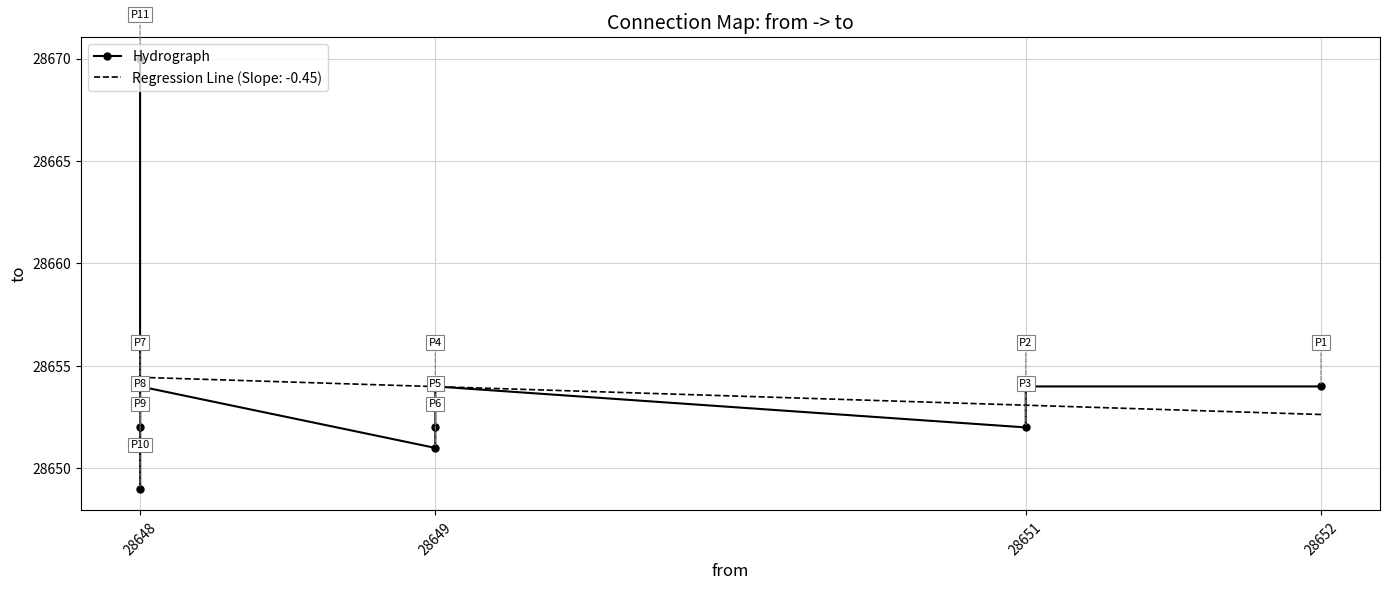

How many lines are shown in the chart?

1